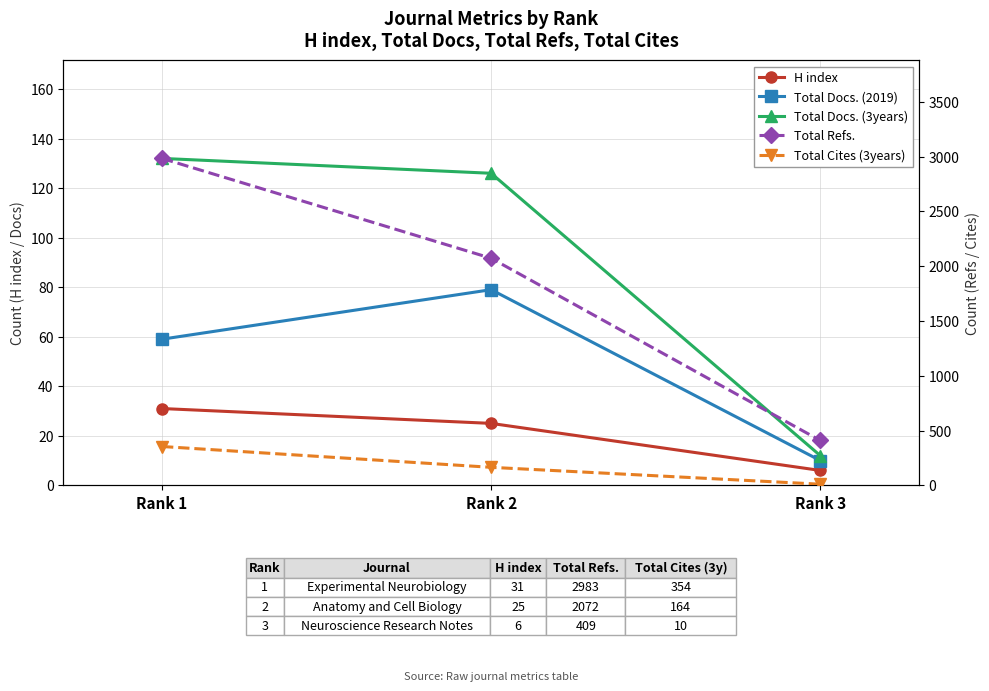

Reading left to right, what are all the values shown in this chart?

H index: 31	25	6
Total Docs. (2019): 59	79	10
Total Docs. (3years): 132	126	12
Total Refs.: 2983	2072	409
Total Cites (3years): 354	164	10